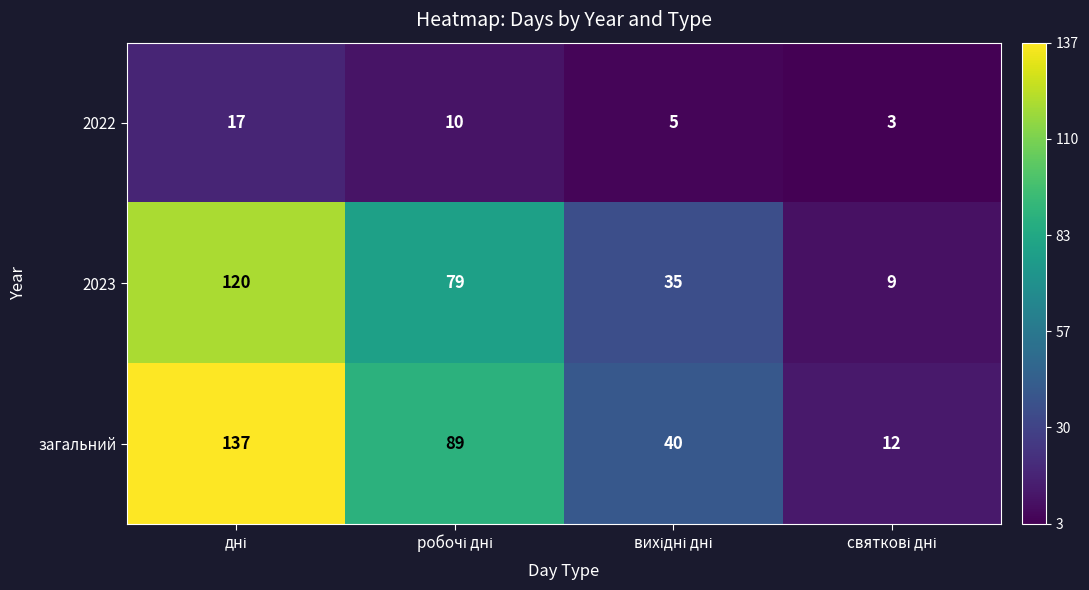

Reading right to left, extract all data points from this chart.

2022: 3	5	10	17
2023: 9	35	79	120
загальний: 12	40	89	137